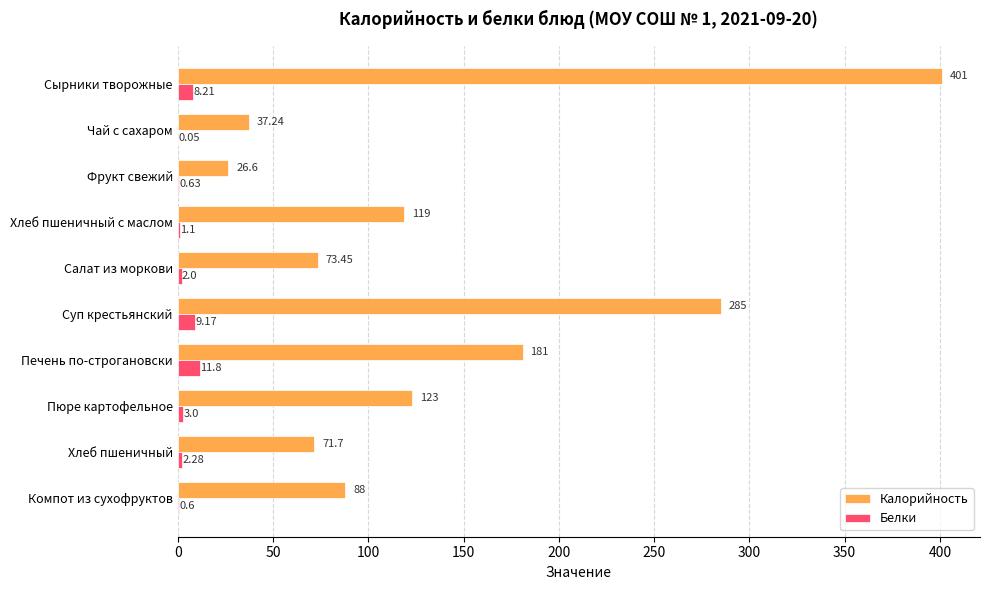

What is the sum of all Калорийность values?

1406.0